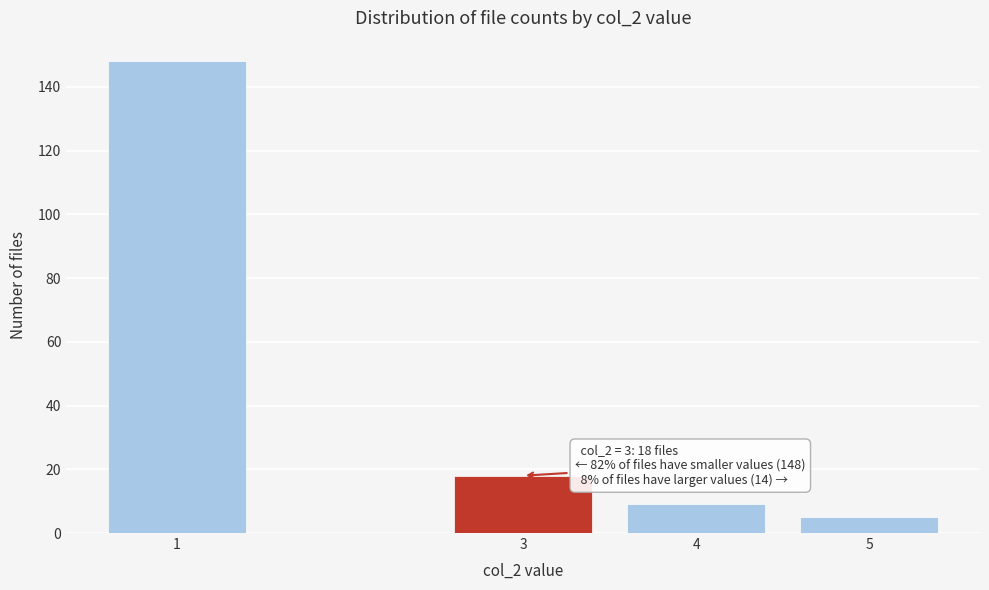

Reading left to right, extract all data points from this chart.

1=148	3=18	4=9	5=5